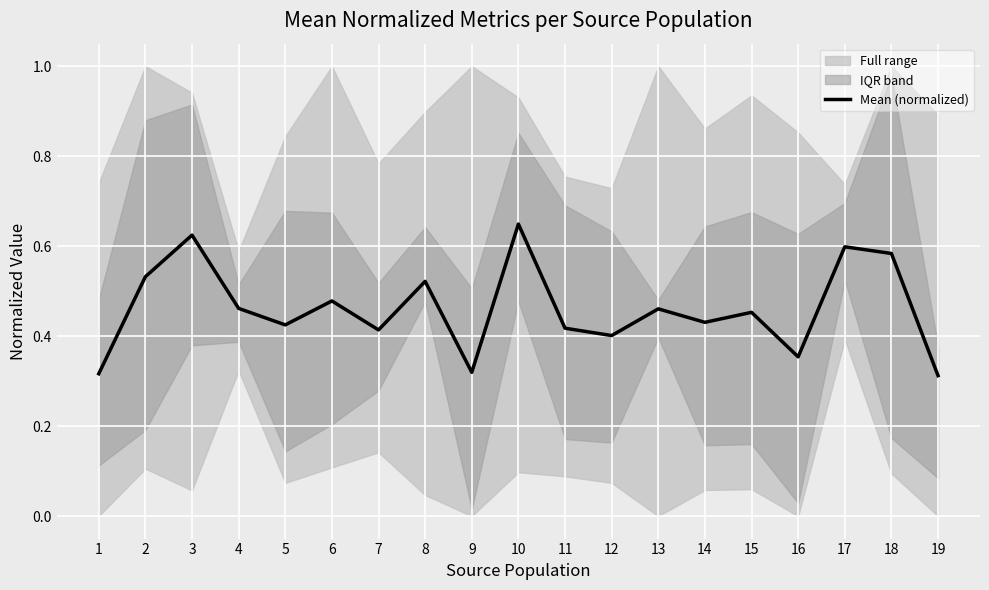

True or false: the data shows 0.3 at 9.

True